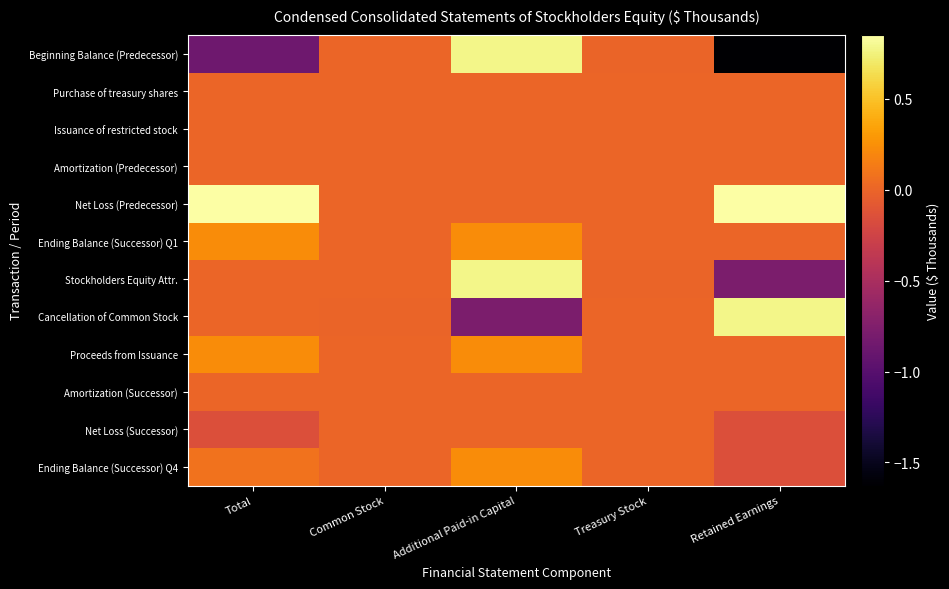

What is the smallest value displayed?

-1627039